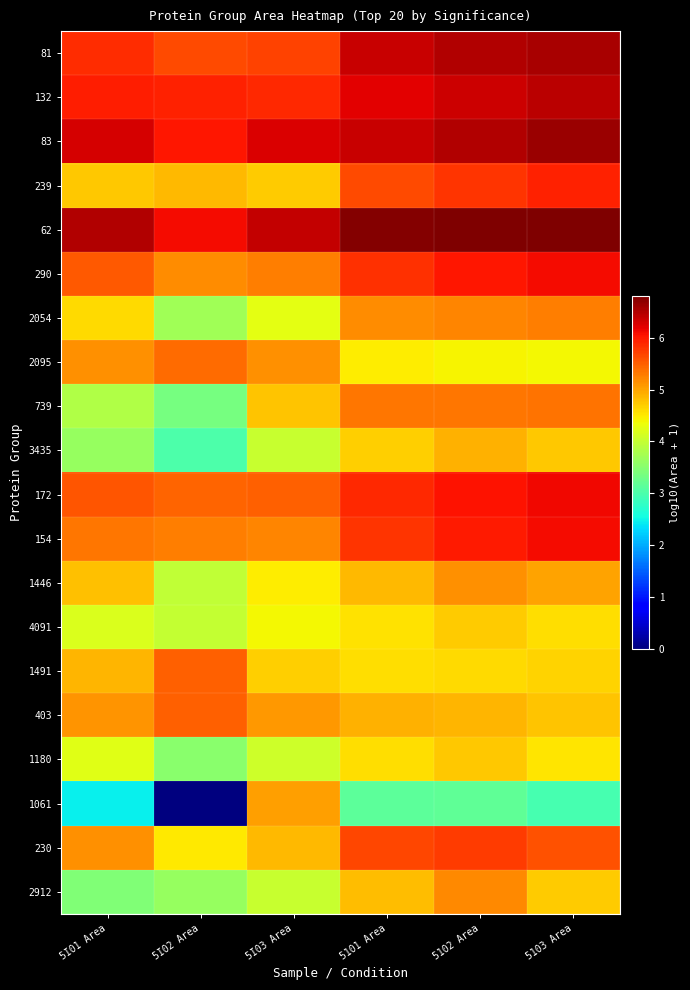

Between 5I02 Area and 5I03 Area, which series saw the biggest shift?

1061